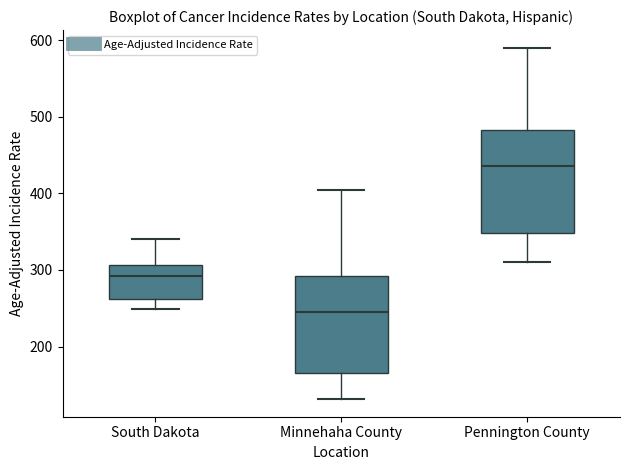

Reading left to right, transcribe this box plot: for each box, give where its median line is, the range the box spans, and where its two whiskers end, as read against the y-axis. The values are not printed on the chart, so give them approximately, as read against the axis.

South Dakota: median 290, box 260 to 310, whiskers 250 to 340
Minnehaha County: median 240, box 170 to 290, whiskers 130 to 400
Pennington County: median 440, box 350 to 480, whiskers 310 to 590